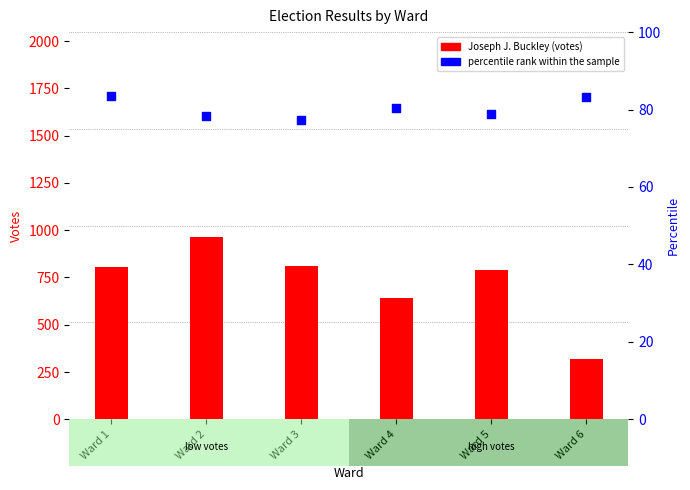

At how many categories does at least one series exceed 113?

6